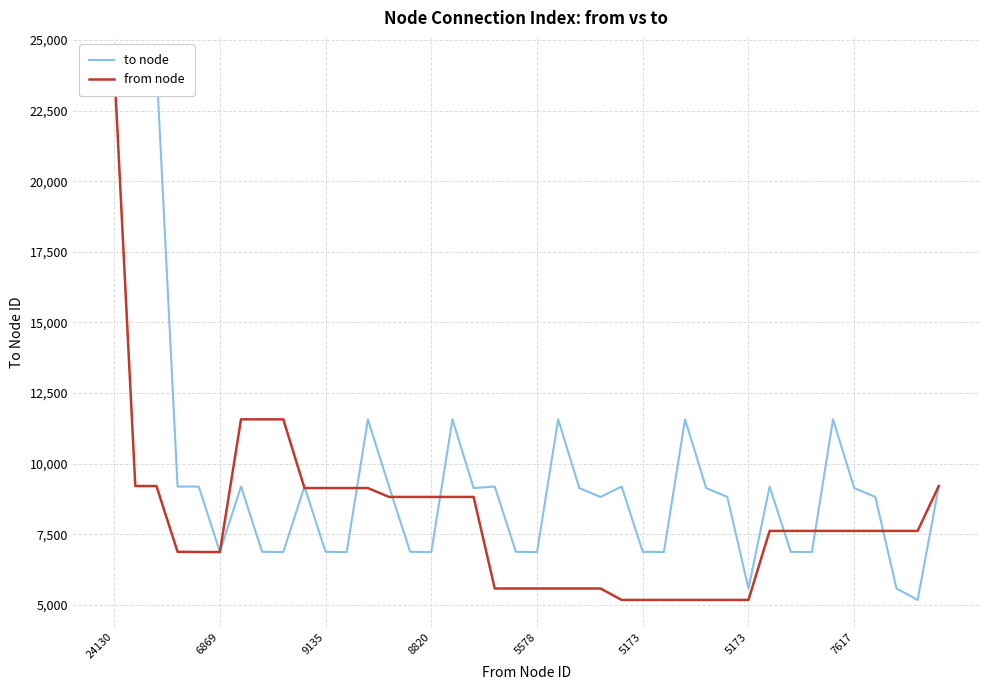

True or false: from node has a value of 8724 at 21.

False